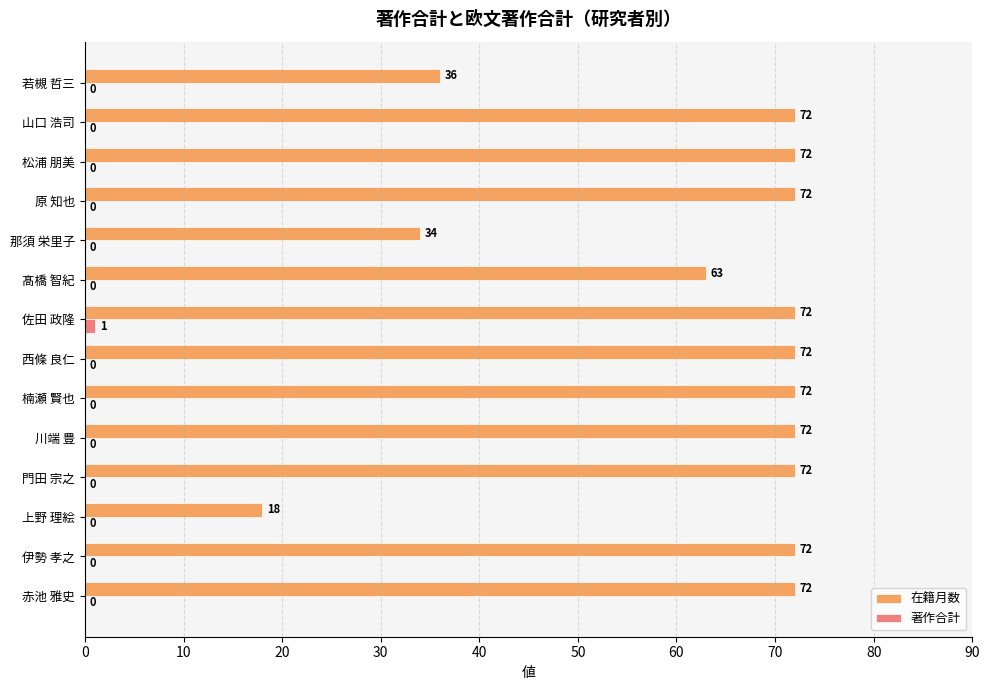

At which category is the sum across all series the highest?

佐田 政隆